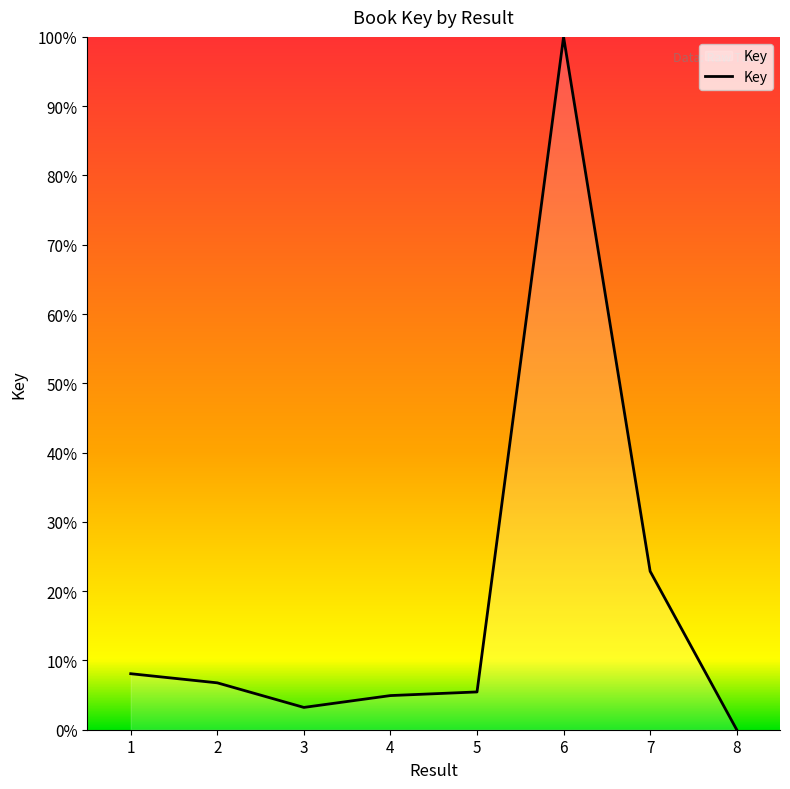

Reading left to right, list all the values displayed in this chart.

1=8.1	2=6.8	3=3.2	4=4.9	5=5.5	6=100.0	7=22.9	8=0.0